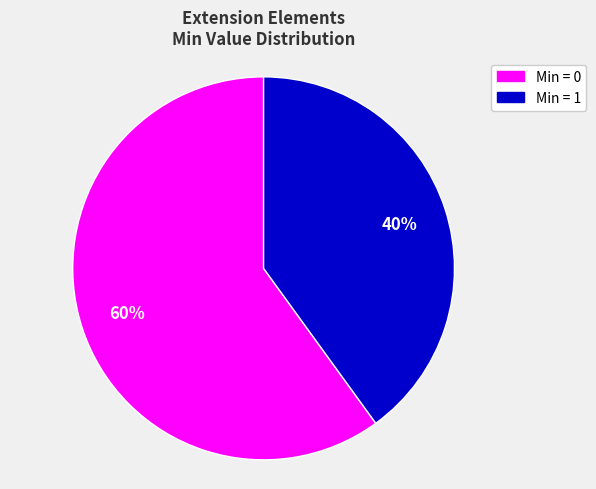

Does Min = 0 represent more than half of the total?

Yes